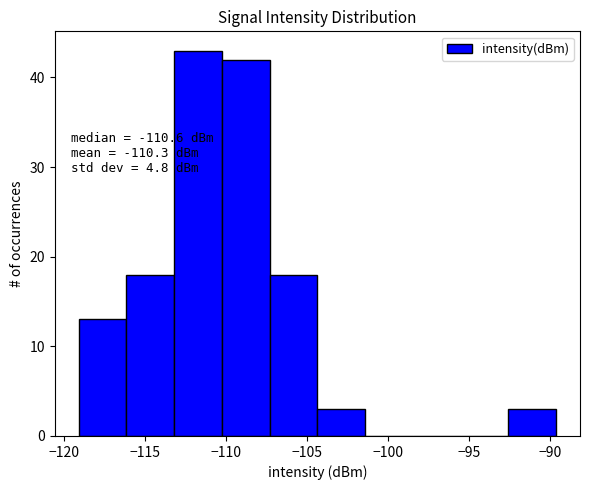

Which range on the x-axis has the tallest bar?

-113.0 to -110.5